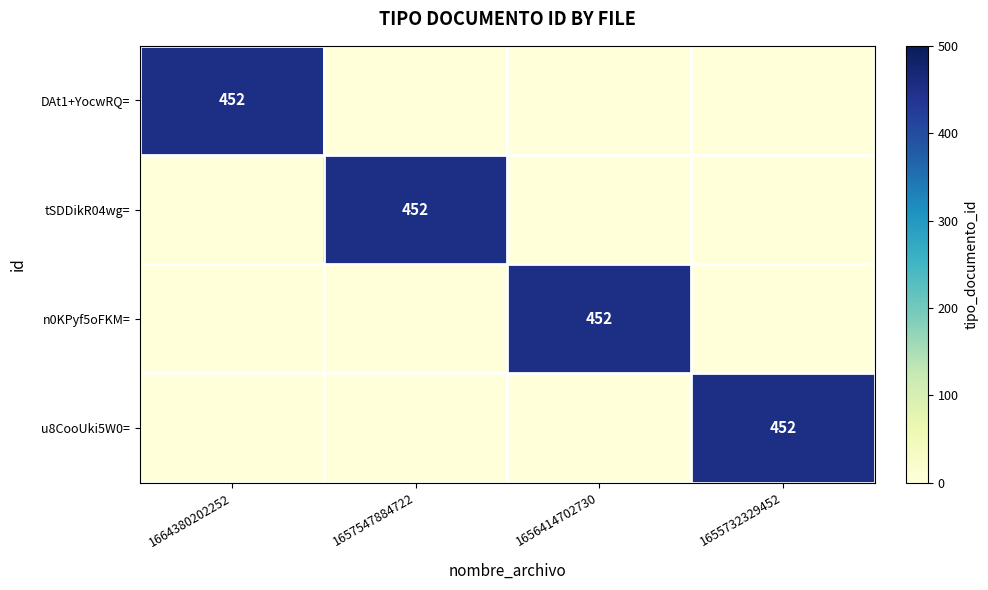

Is it true that u8CooUki5W0= equals 115 at 1655732329452?

False